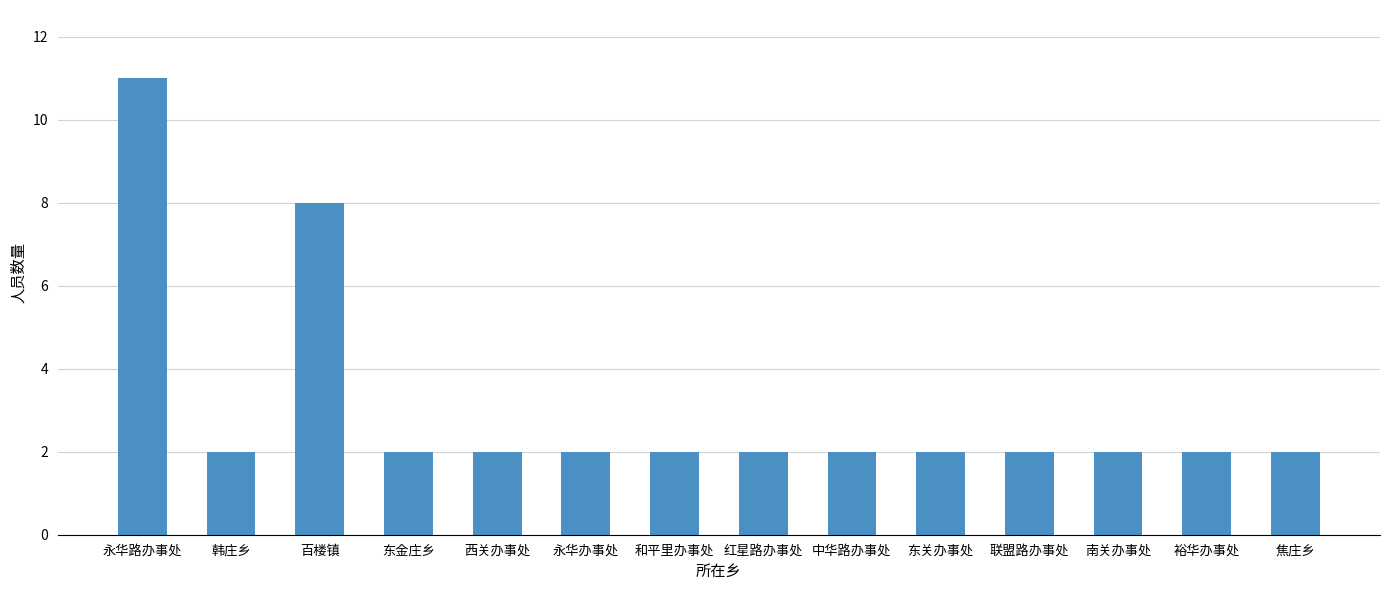

True or false: the data shows 1 at 东金庄乡.

False